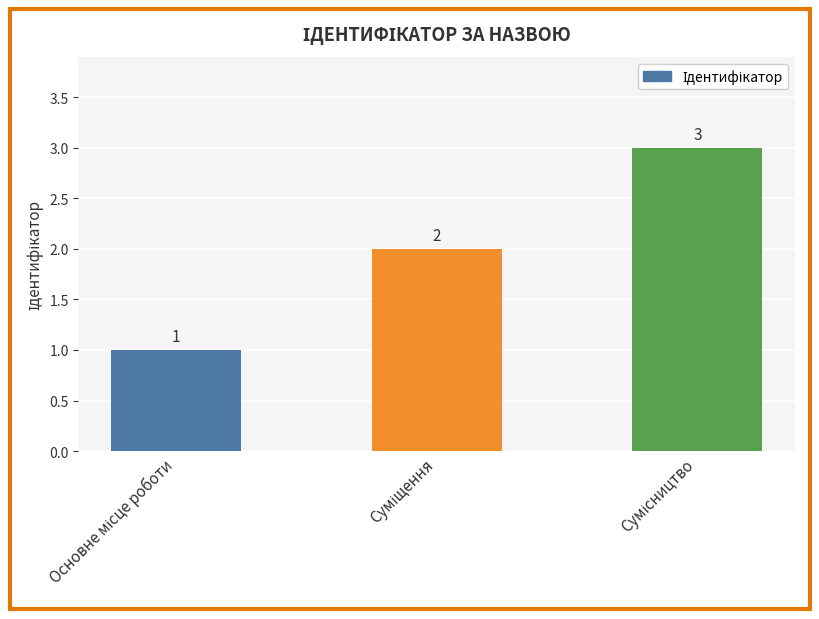

What is the sum of all values?

6